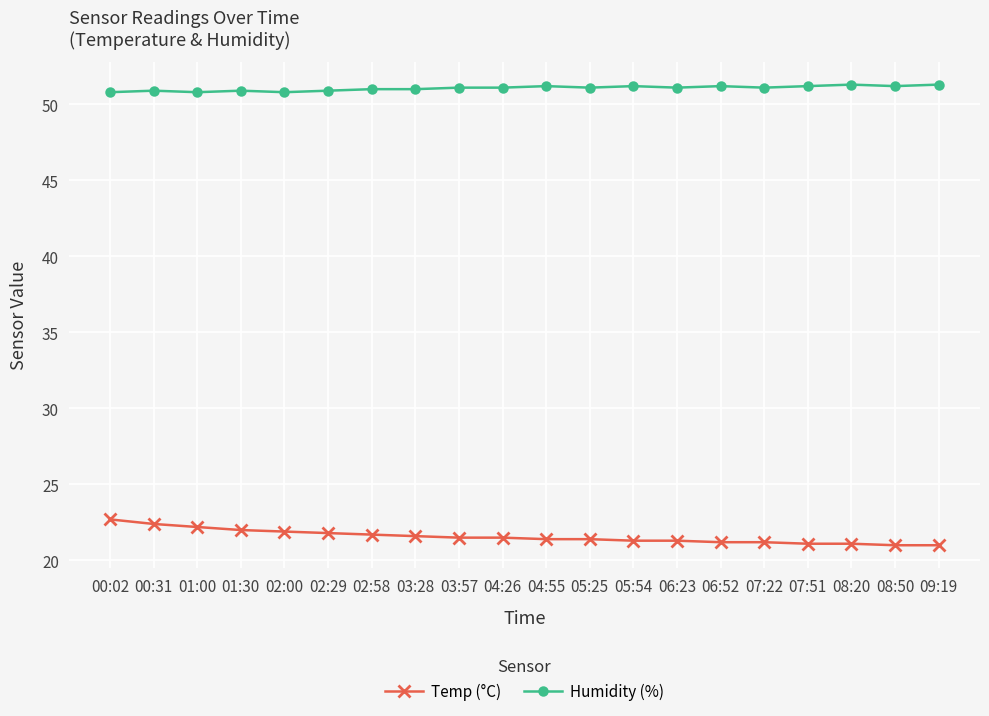

Which series has the largest total across all categories?

Humidity (%)